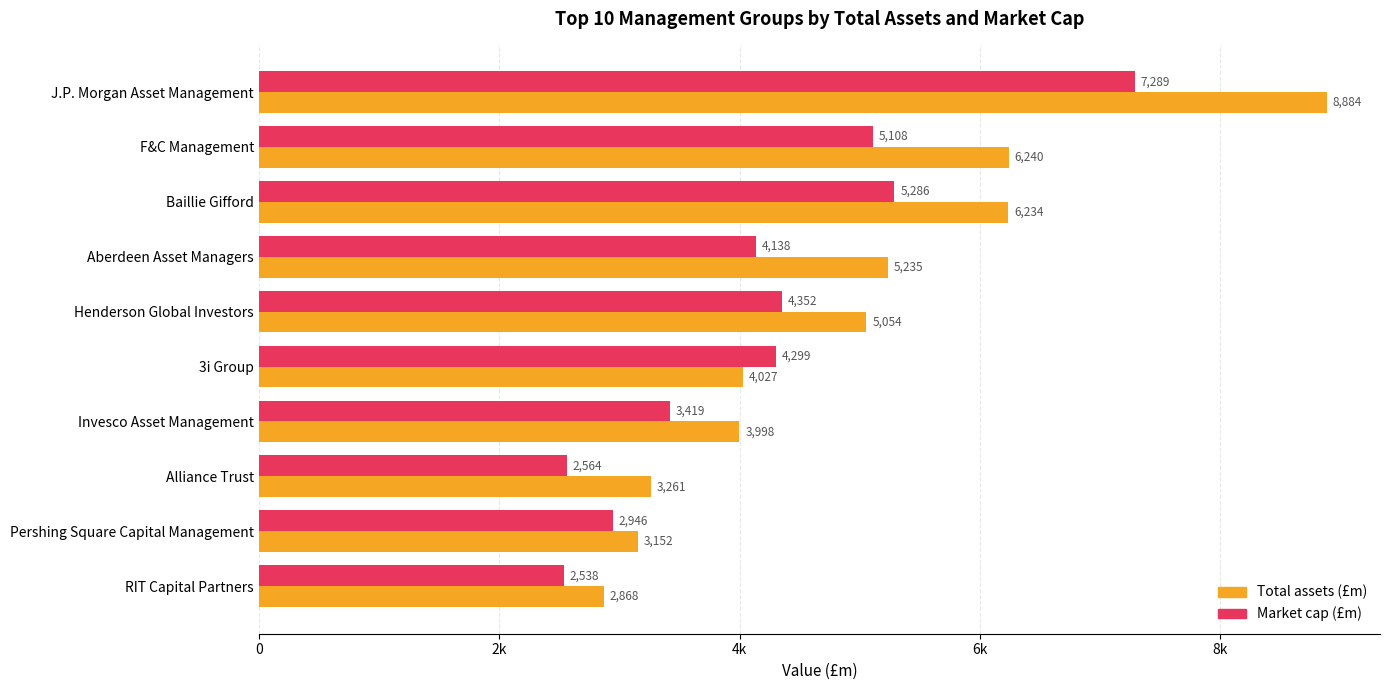

Reading left to right, what are all the values shown in this chart?

Total assets (£m): 8884.2	6240.4	6233.9	5234.7	5054.3	4027.4	3997.5	3260.9	3152.1	2868.5
Market cap (£m): 7288.9	5107.8	5286.4	4137.8	4352.3	4298.9	3418.9	2563.6	2945.5	2538.4